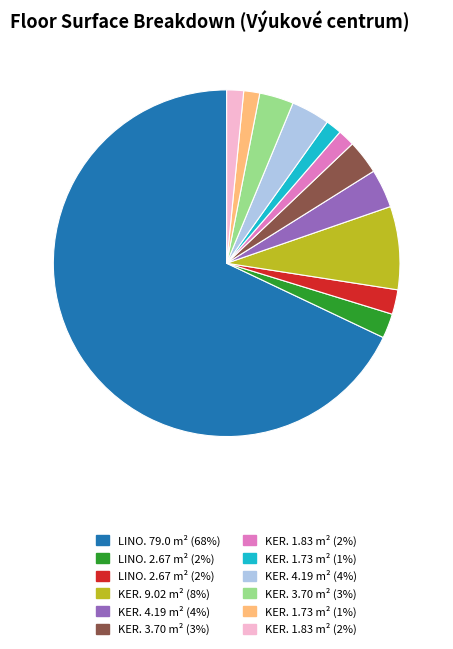

Does any single category account for the majority?

Yes